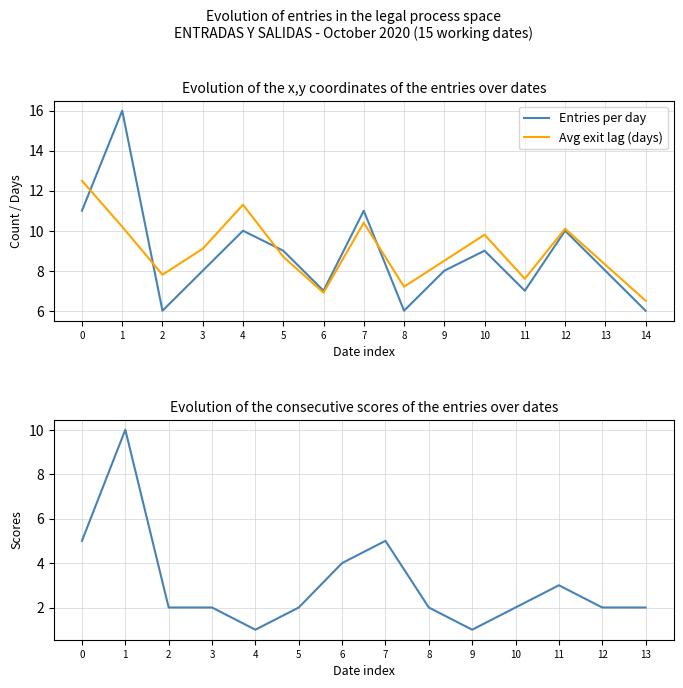

What is the highest value of the Entries per day series?

16.0